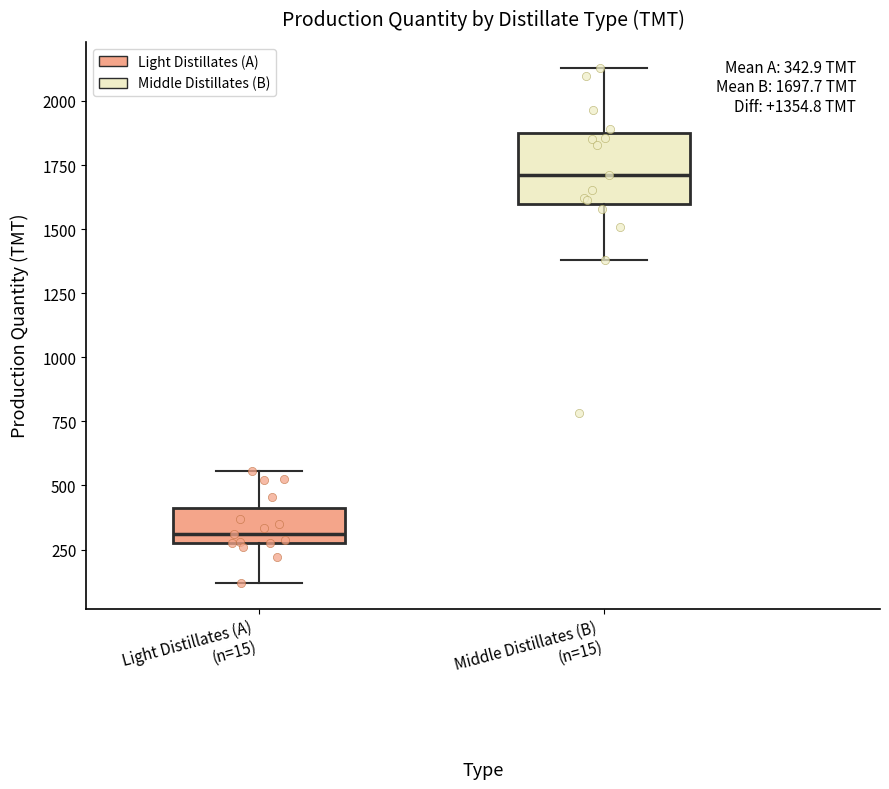

Which box has the lowest median line?

Light Distillates (A) (n=15)